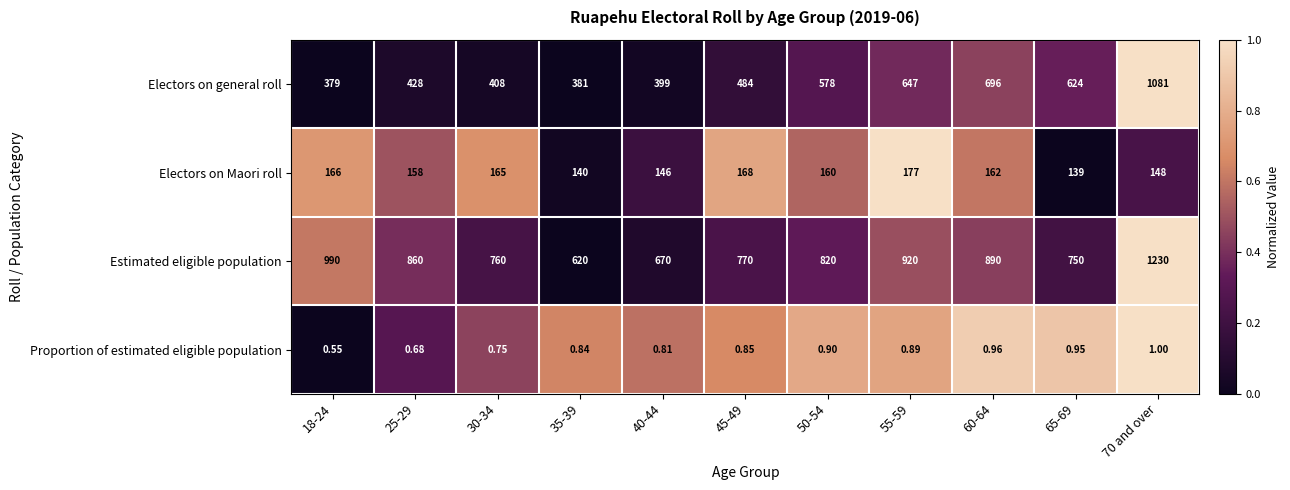

Rank the series by their maximum value, from lowest to highest.

Proportion of estimated eligible population, Electors on Maori roll, Electors on general roll, Estimated eligible population